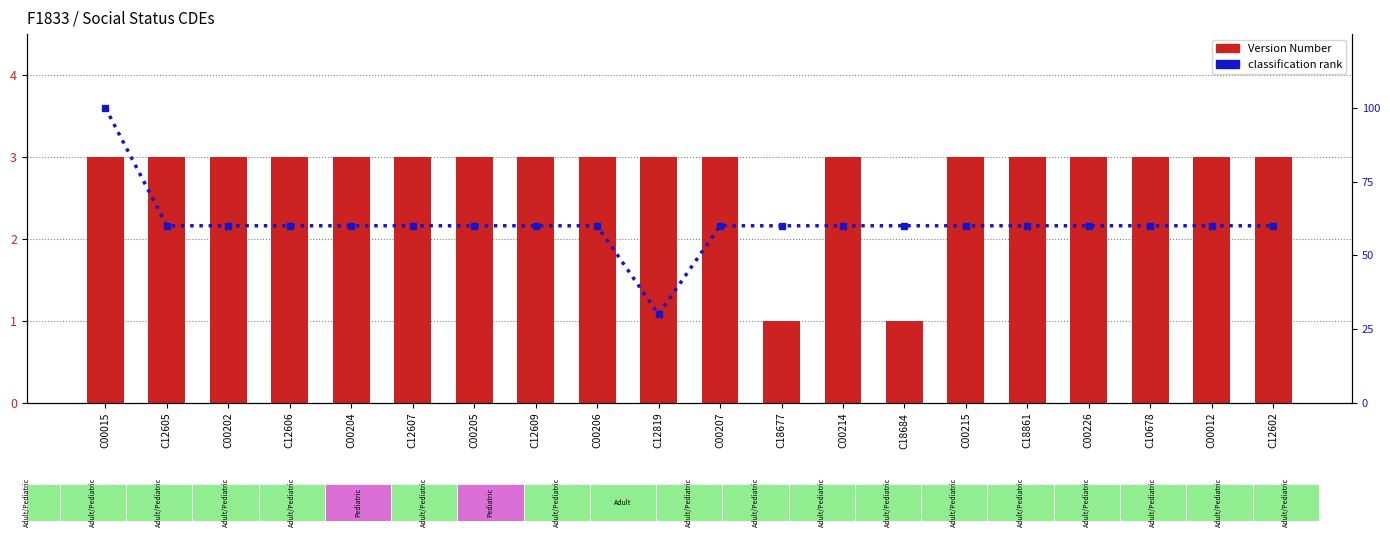

Rank the series by their average value, from highest to lowest.

classification rank, Version Number